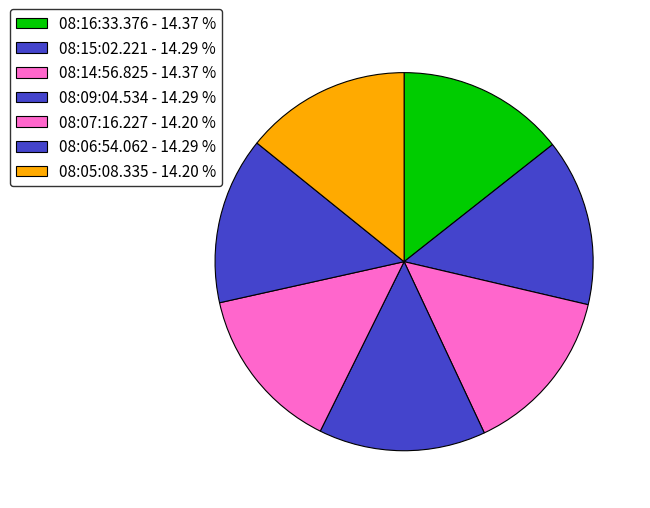

To the nearest percent, what portion does 08:16:33.376 represent?

14%